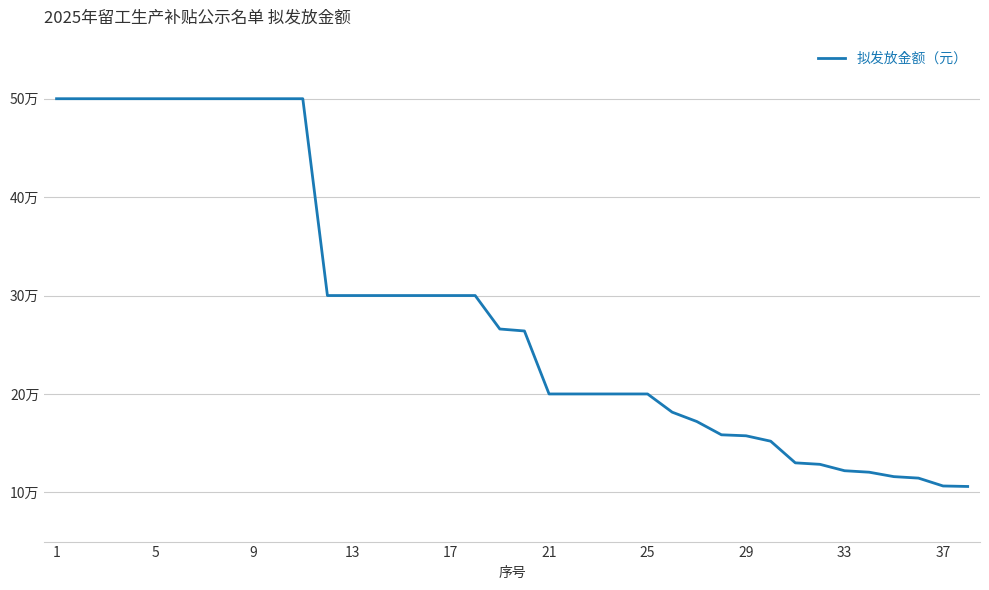

What is the value of the 12th point from the left?

300000